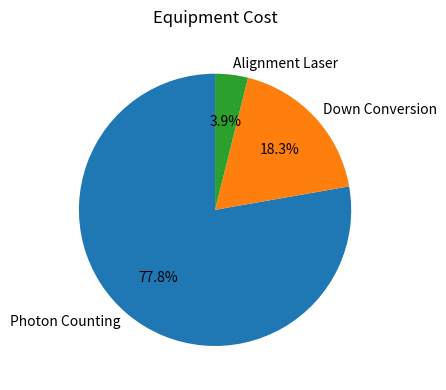

What portion of the pie excludes Down Conversion?

81.7%